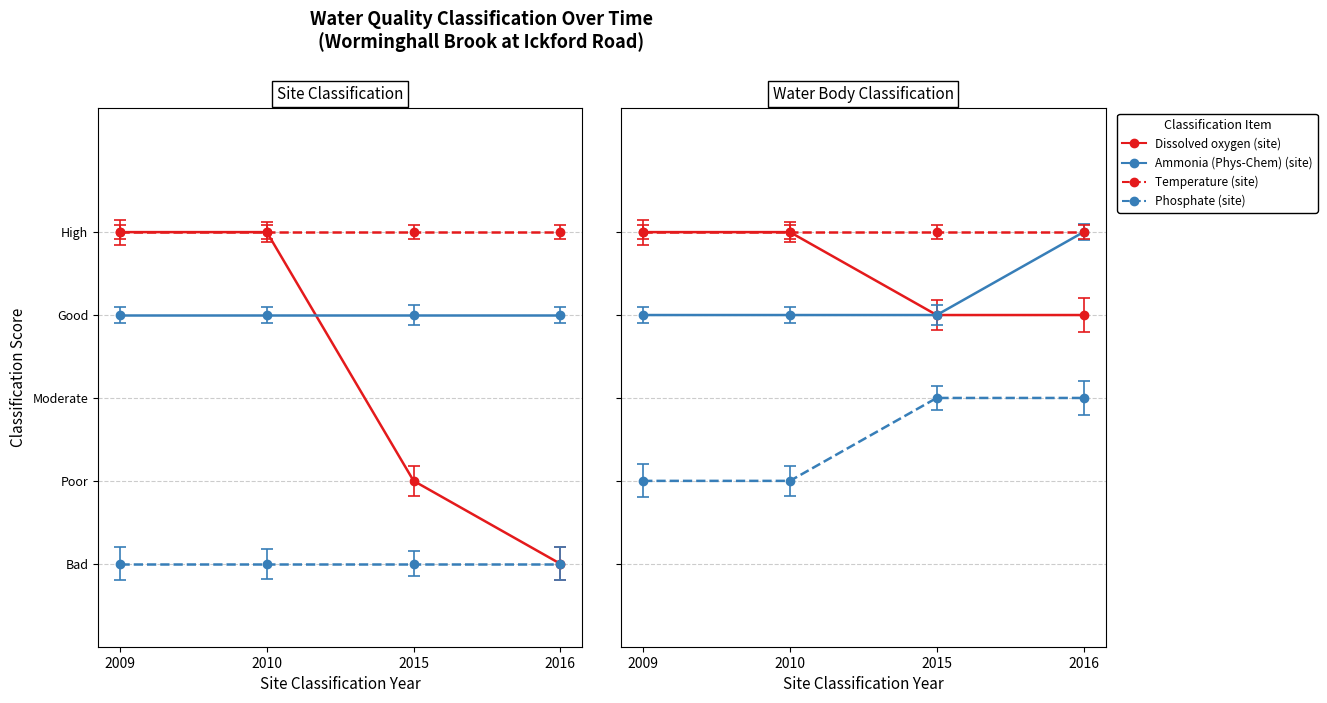

In Temperature, how many points are higher than both neighbors (excluding endpoints)?

1